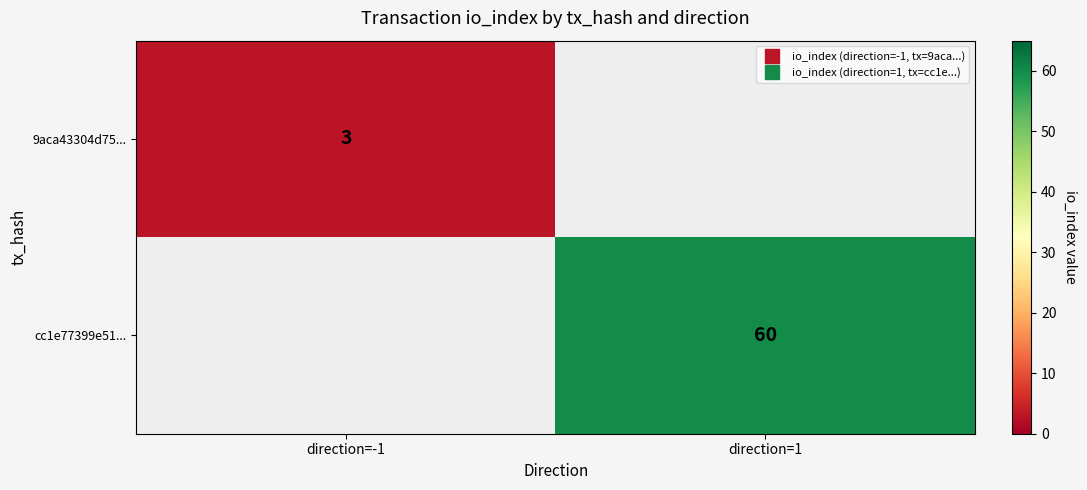

The cc1e77399e51... series shows 60.0 at direction=1. True or false?

True